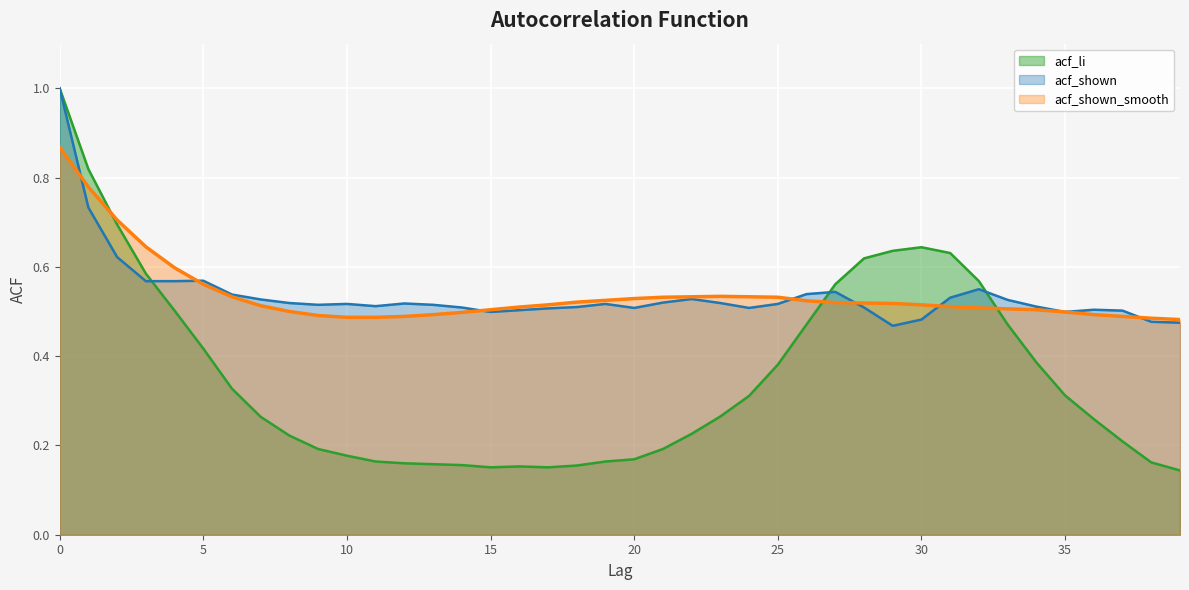

At how many categories does at least one series exceed 0?

40